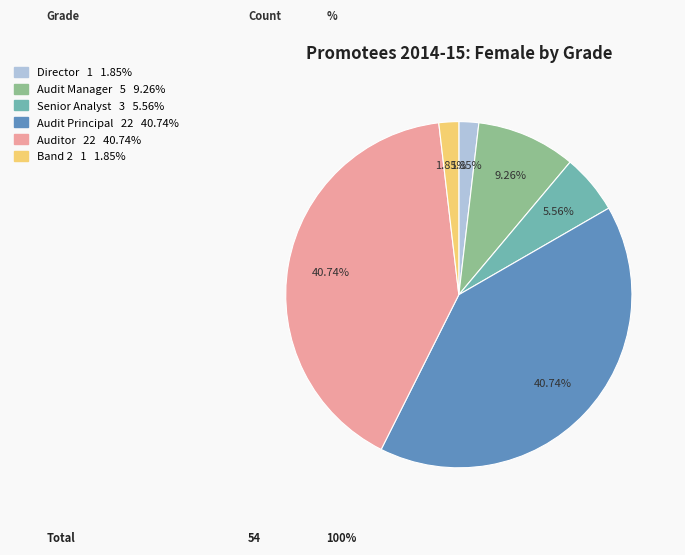

To the nearest percent, what is the difference between the largest and smallest slice percentages?

39%